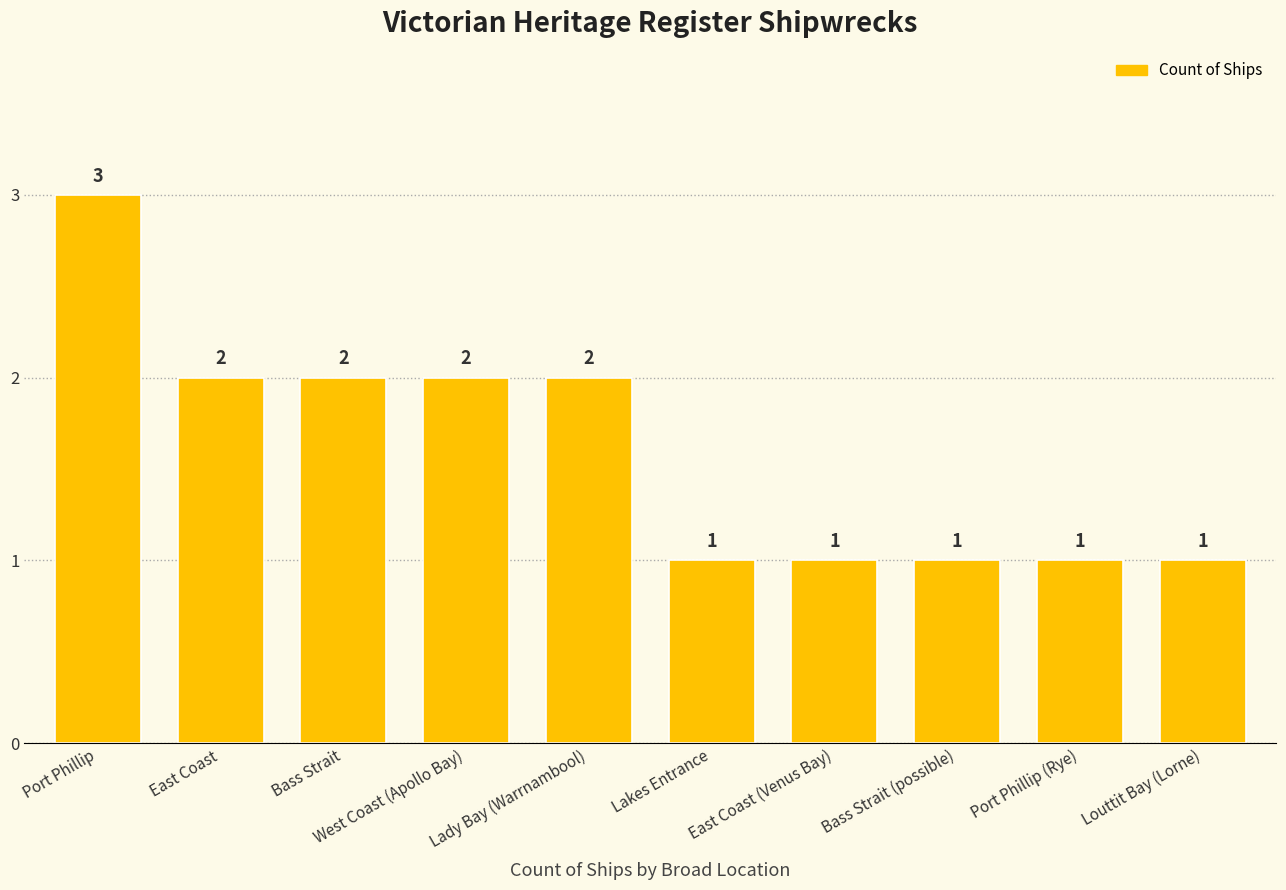

Reading left to right, extract all data points from this chart.

3	2	2	2	2	1	1	1	1	1